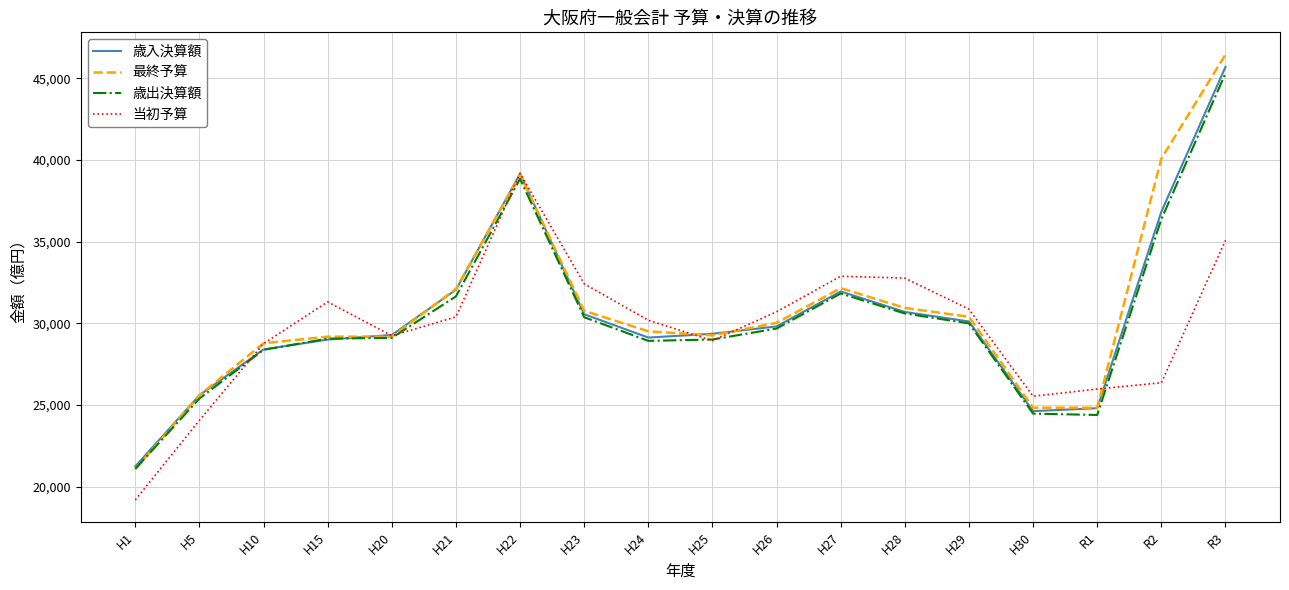

Between H10 and H28, which series saw the biggest shift?

当初予算